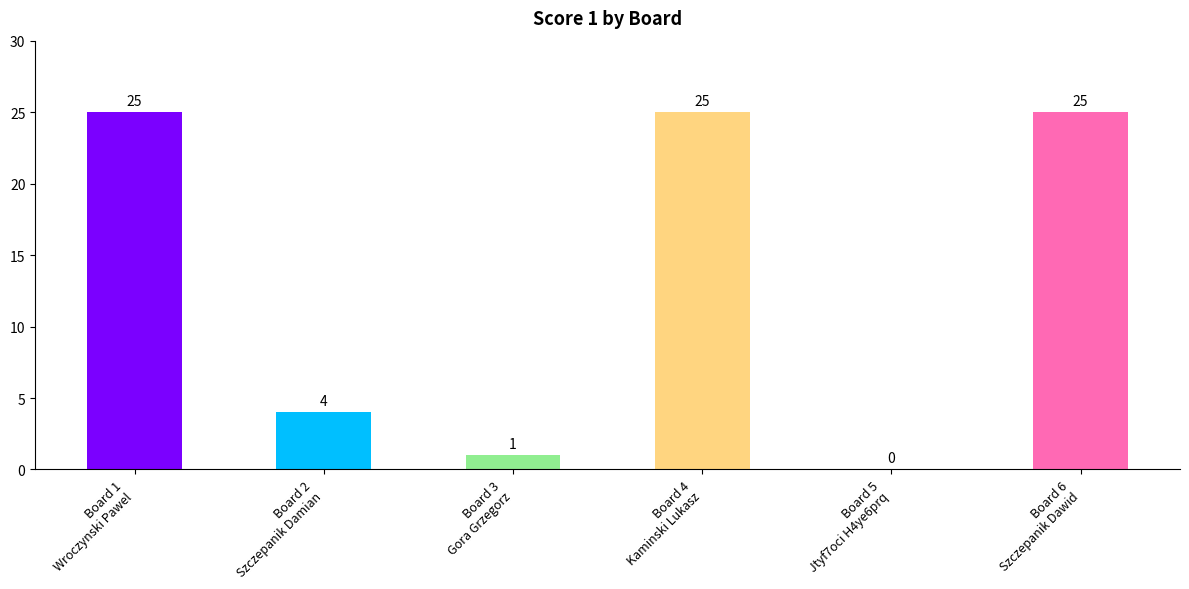

What is the maximum value shown in the chart?

25